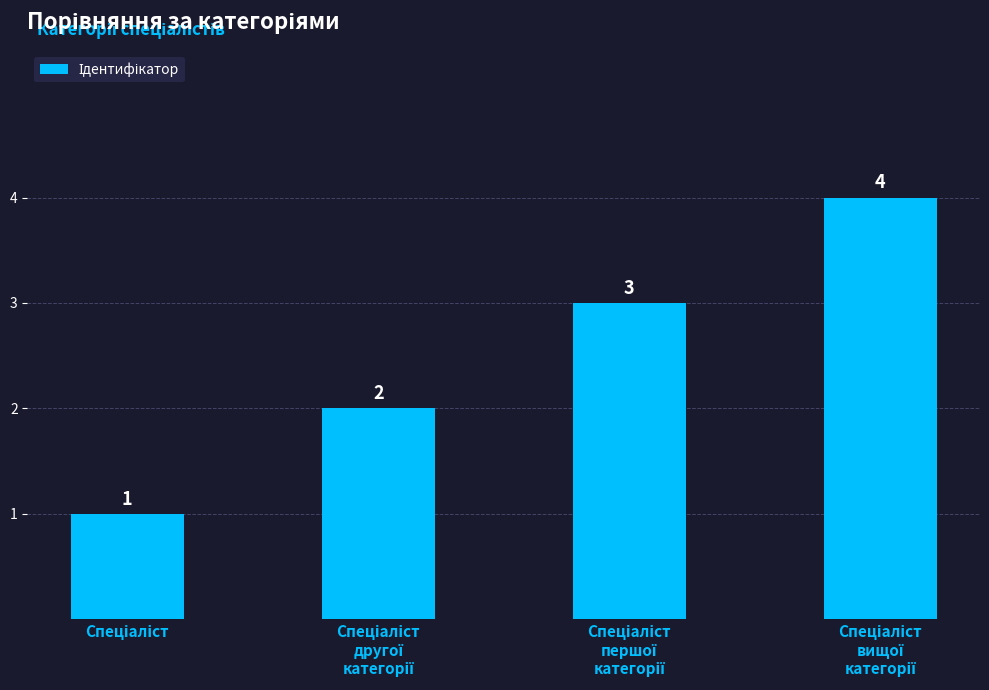

What is the value of the 3rd bar from the left?

3